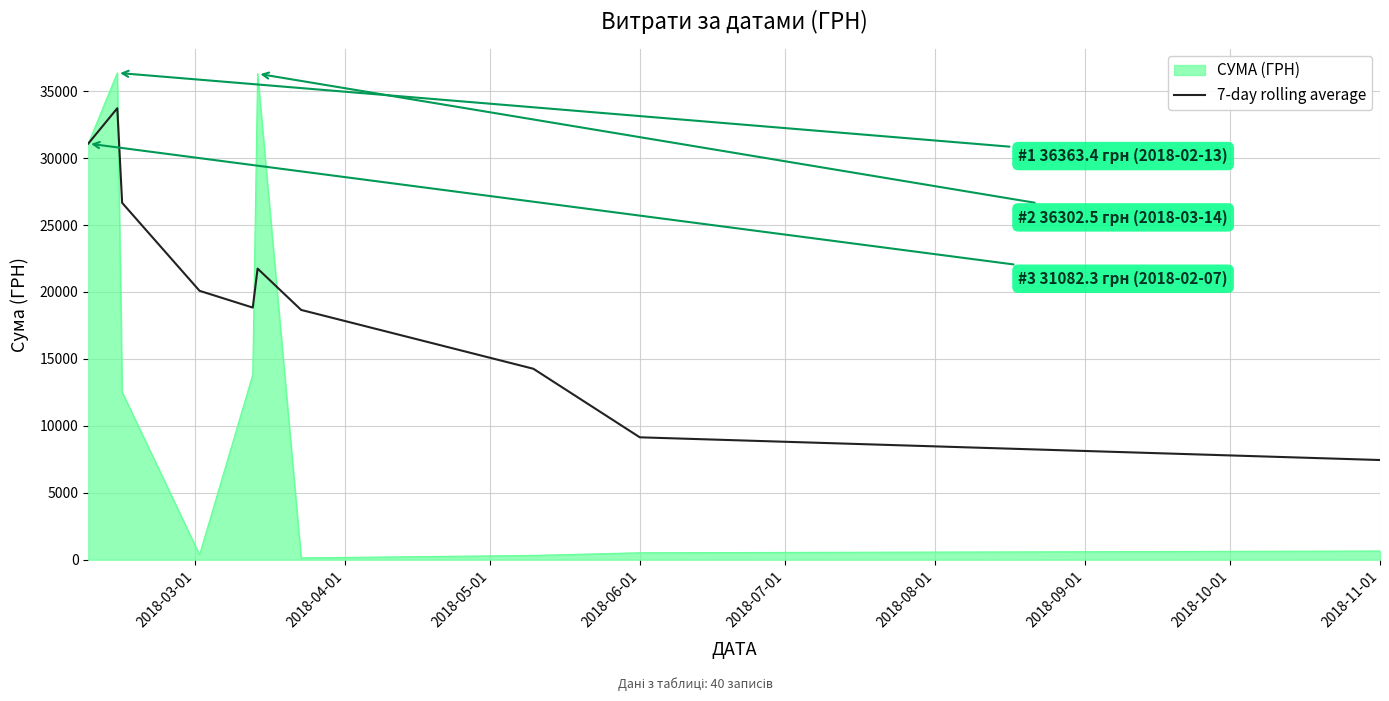

Rank the series by their average value, from highest to lowest.

7-day rolling average, СУМА (ГРН)